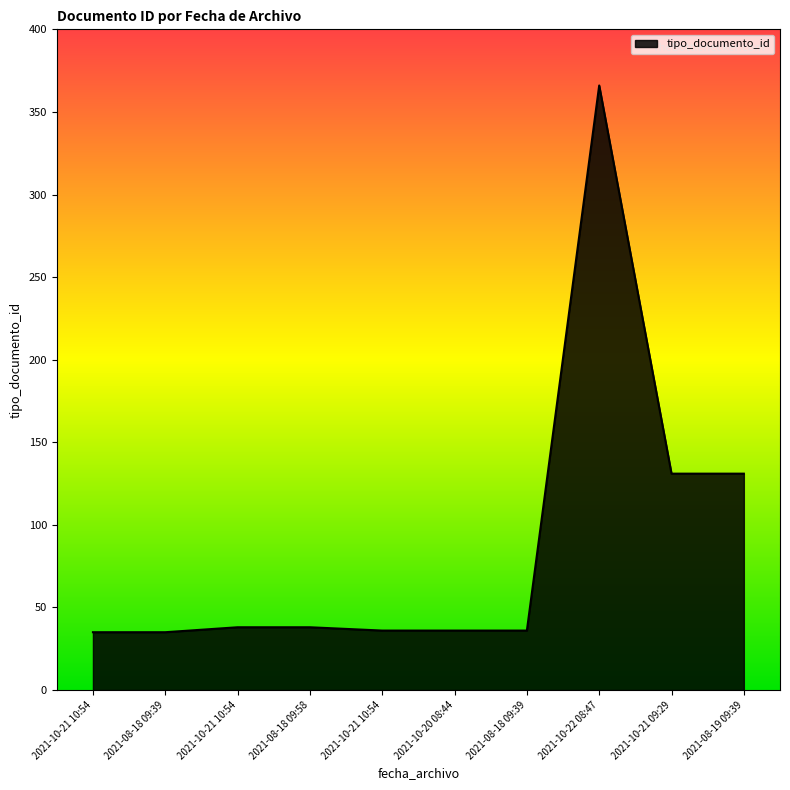

Which label corresponds to the largest value in the chart?

2021-10-22 08:47